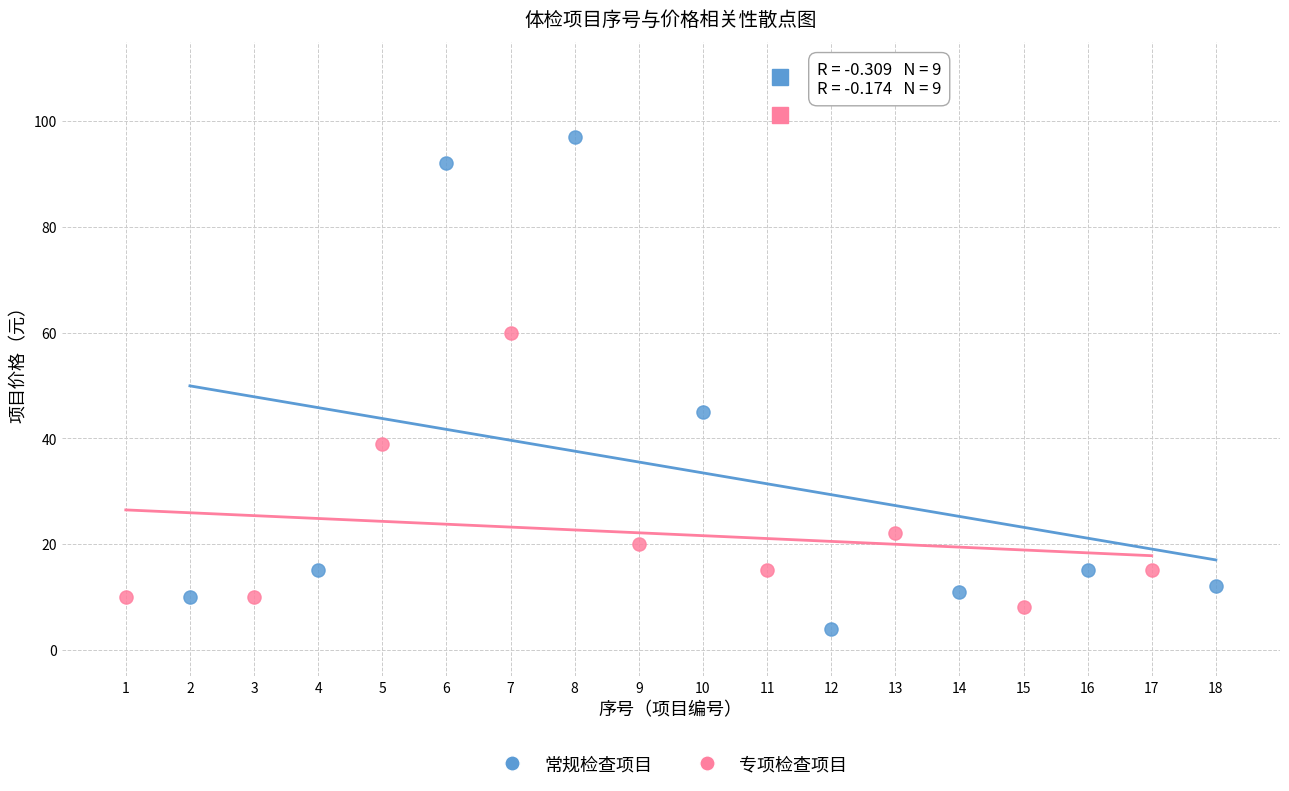

Which series has the largest Y range (max minus min)?

常规检查项目